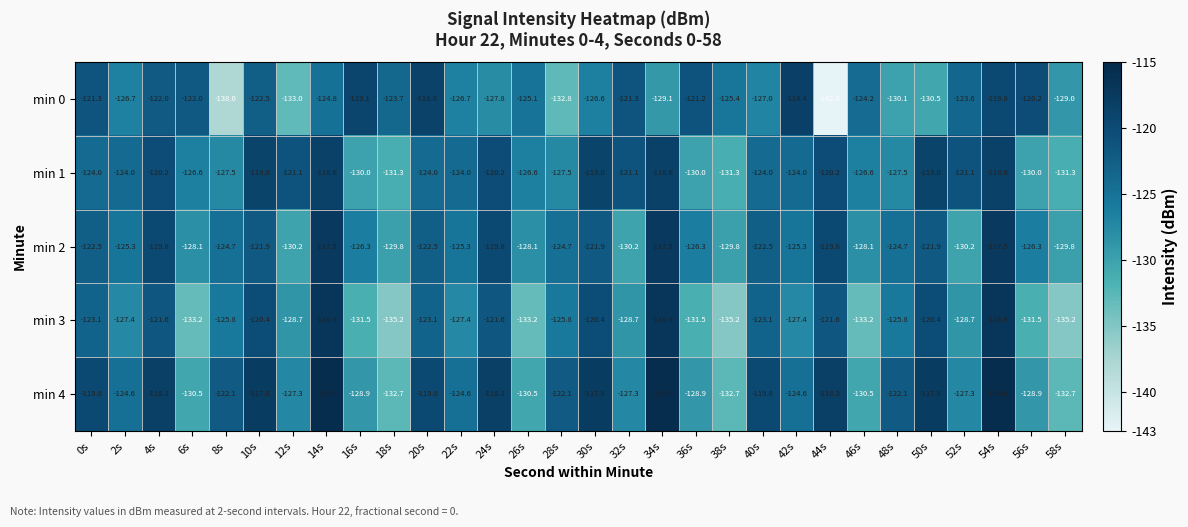

At 50s, list the series in order from largest to smallest.

min 4, min 1, min 3, min 2, min 0